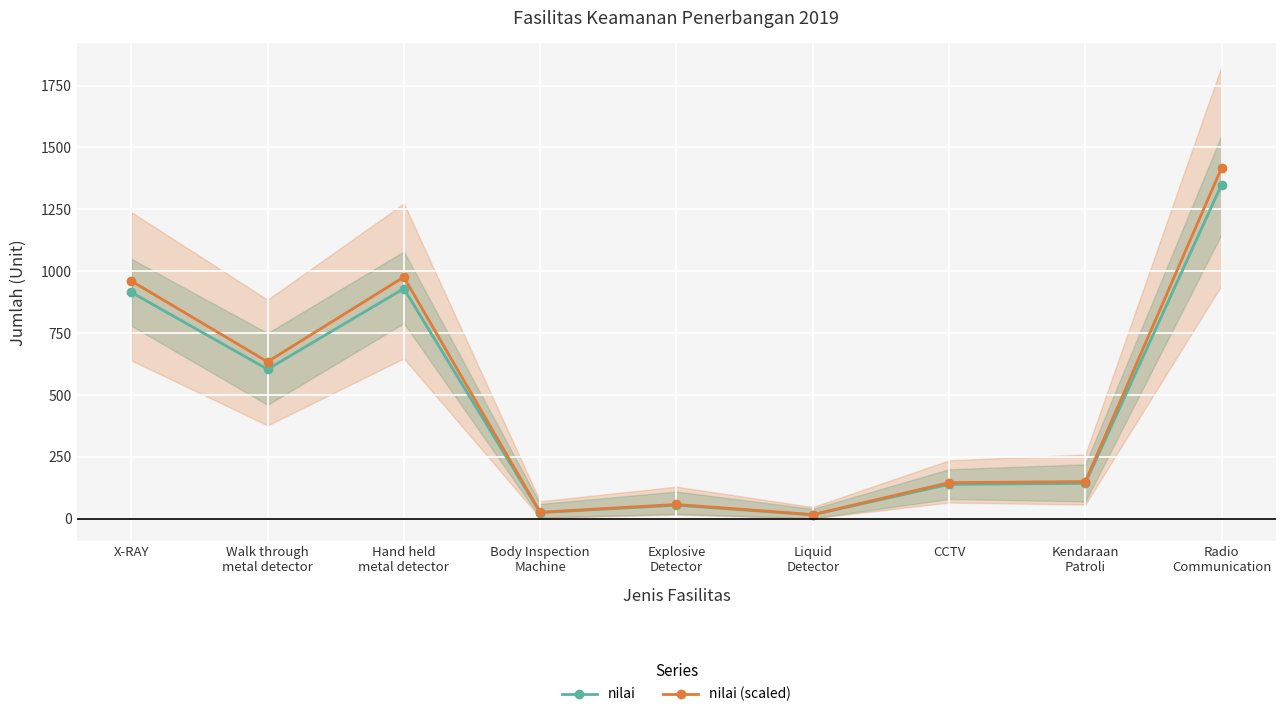

What is the difference between the maximum and minimum values in the nilai (Unit) series?

1334.0